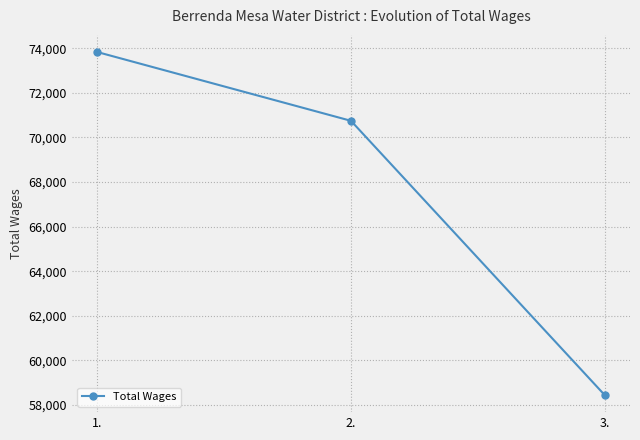

True or false: the data shows 70747 at 2..

True